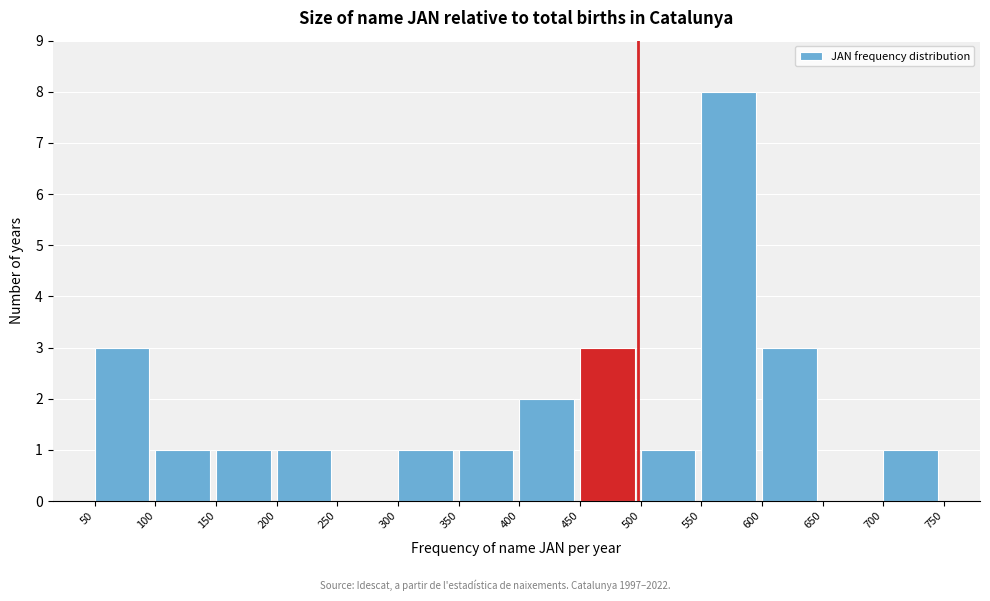

How tall is the bar that spans 50 to 100 on the x-axis? The values are not printed on the chart, so give them approximately, as read against the axis.

3